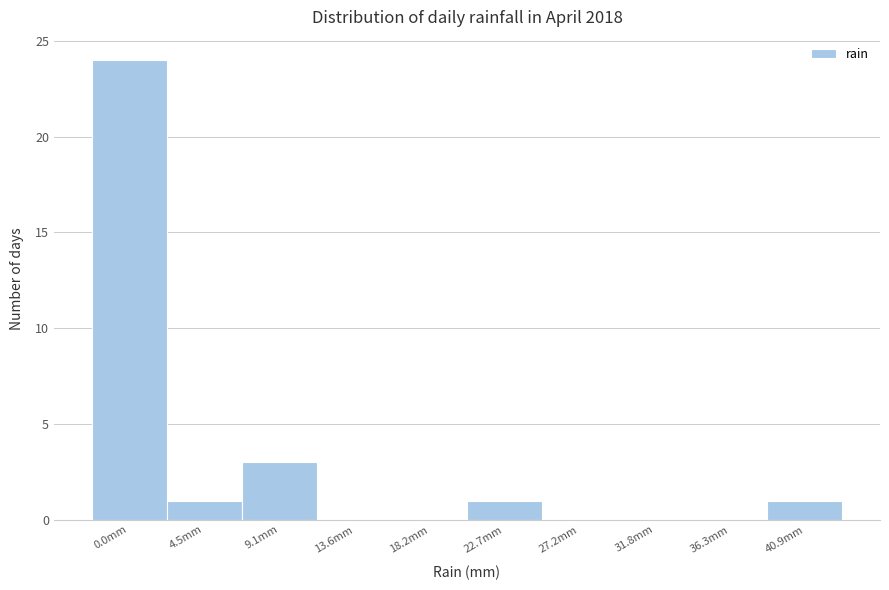

Reading left to right, list all the values displayed in this chart.

0.0mm=24	4.5mm=1	9.1mm=3	13.6mm=0	18.2mm=0	22.7mm=1	27.2mm=0	31.8mm=0	36.3mm=0	40.9mm=1